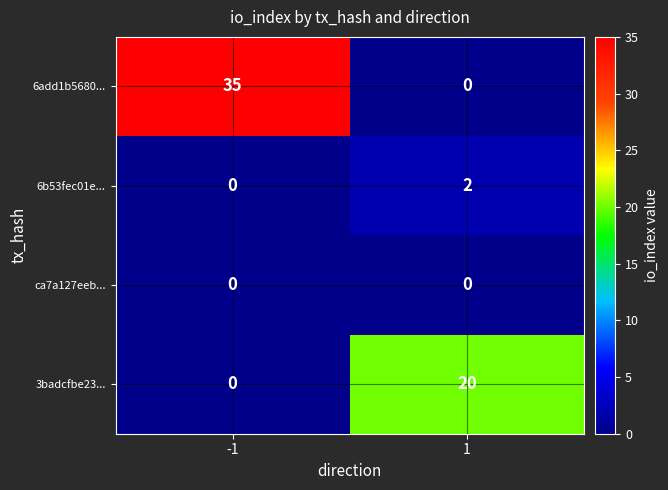

What is the spread (max minus min) of values at 1?

20